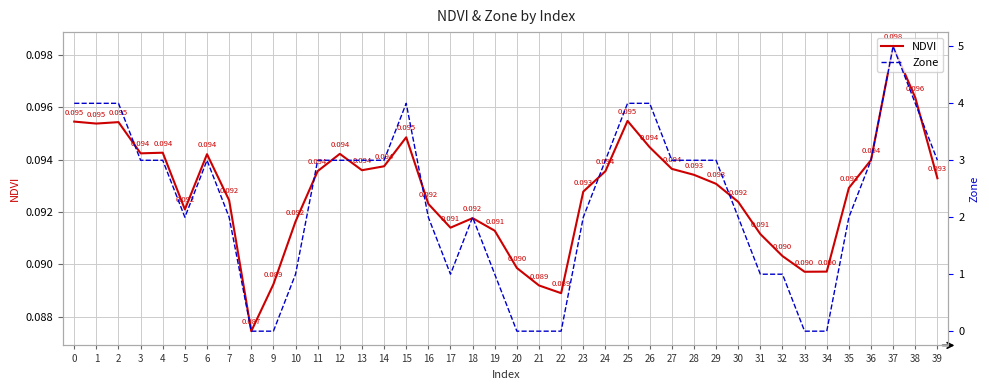

What is the sum of all NDVI values?

3.7